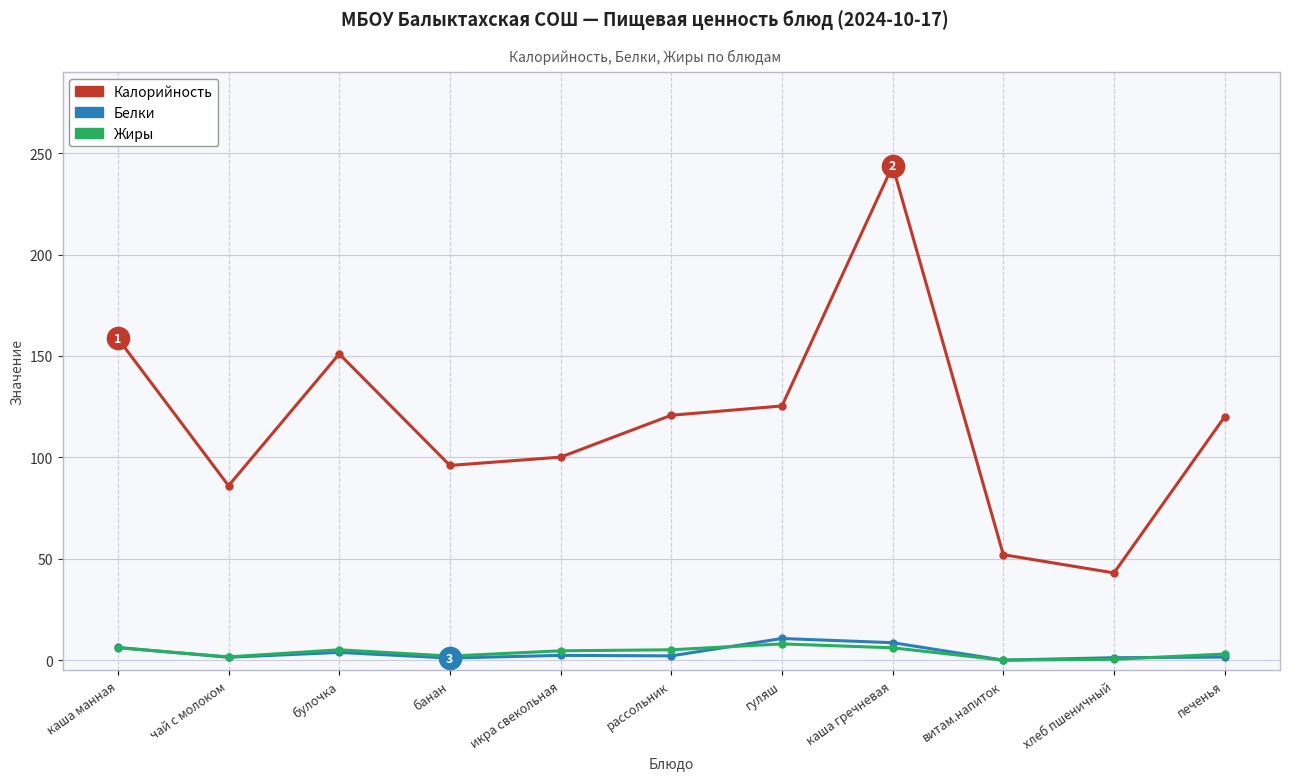

Which category has the highest value in the Калорийность series?

каша гречневая